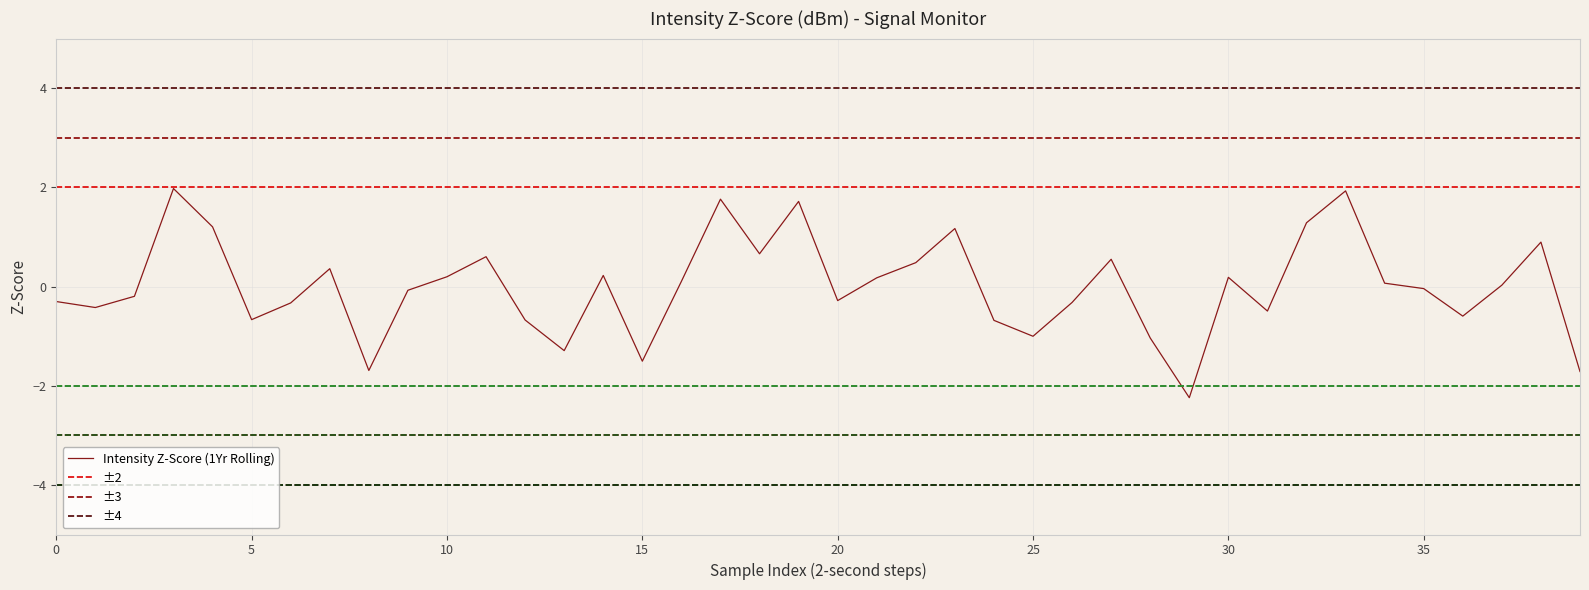

What is the minimum value for Intensity Z-Score (1Yr Rolling)?

-2.2